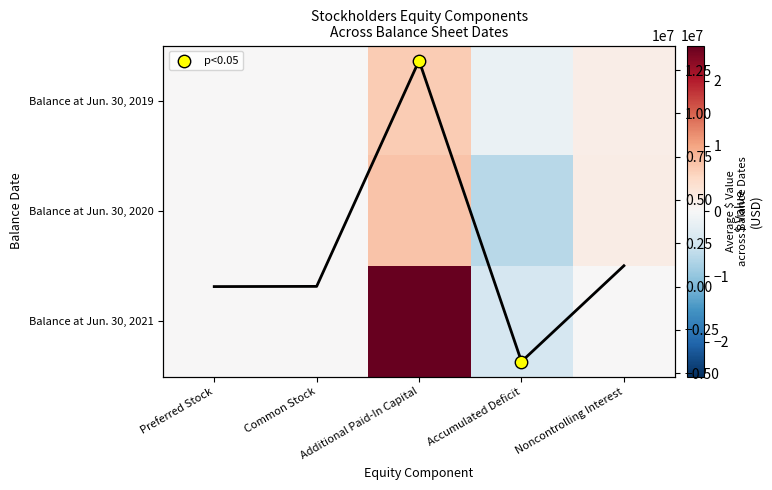

What is the spread (max minus min) of values at Accumulated Deficit?

5383673